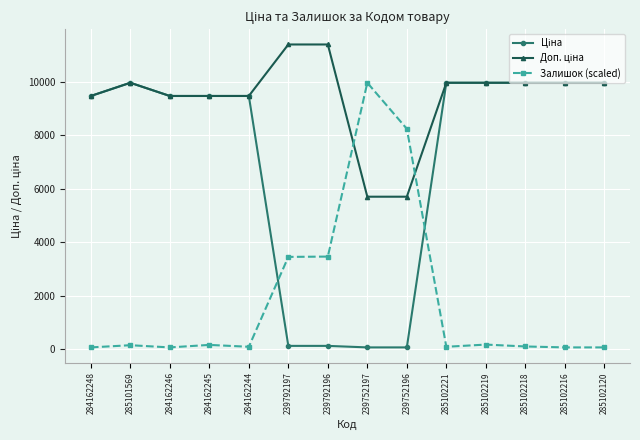

True or false: Залишок (scaled) has a value of 3449.1 at 239792197.

True